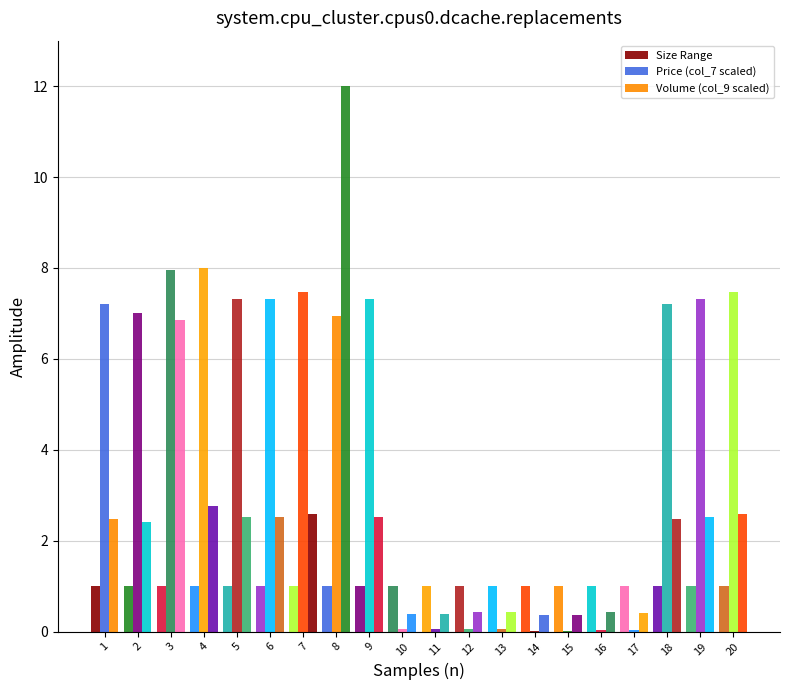

How many groups of bars are there?

20